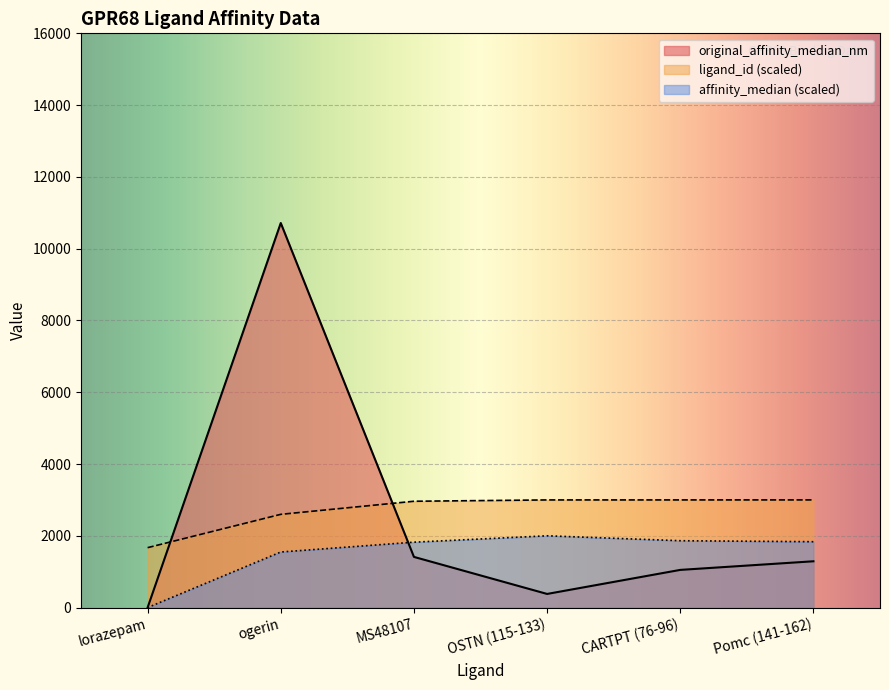

How many values in the affinity_median series exceed 1834?

3